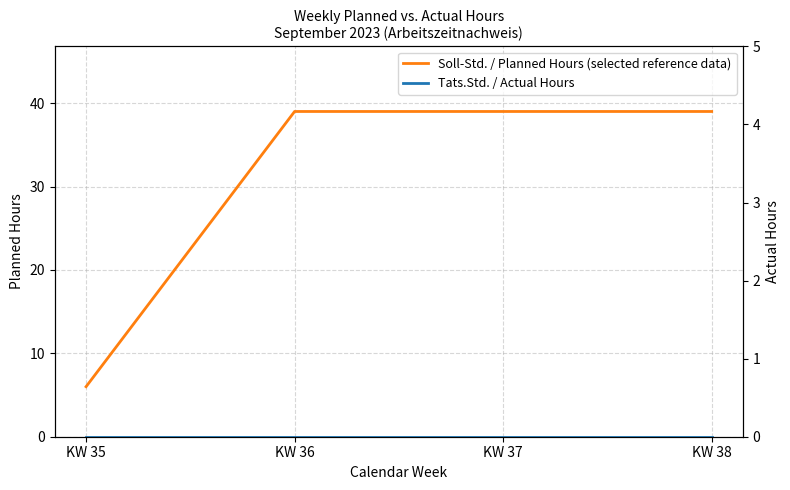

Rank the series at KW 37 from lowest to highest value.

Tats.Std. / Actual Hours, Soll-Std. / Planned Hours (selected reference data)